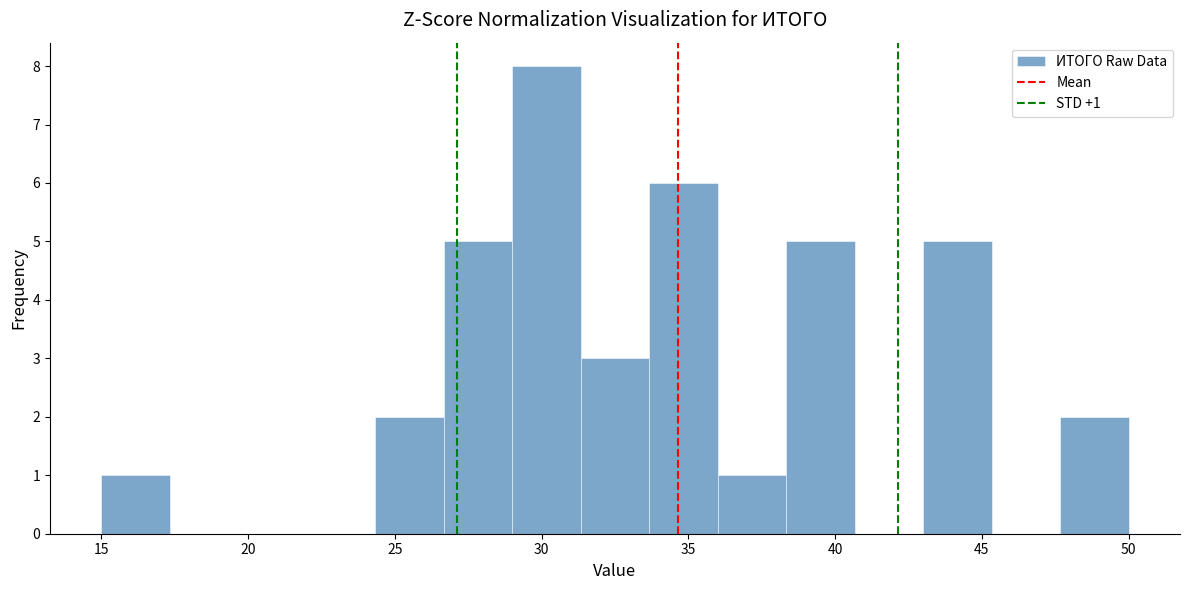

Over which range of the x-axis is the bar tallest?

29.0 to 31.5